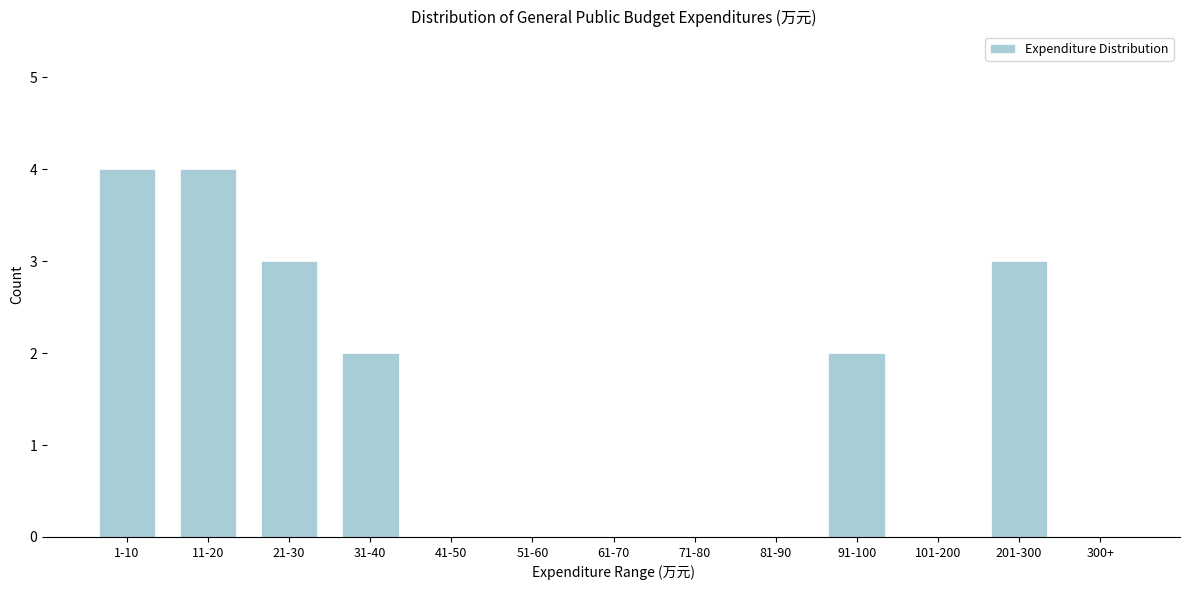

Reading left to right, extract all data points from this chart.

1-10=4	11-20=4	21-30=3	31-40=2	41-50=0	51-60=0	61-70=0	71-80=0	81-90=0	91-100=2	101-200=0	201-300=3	300+=0